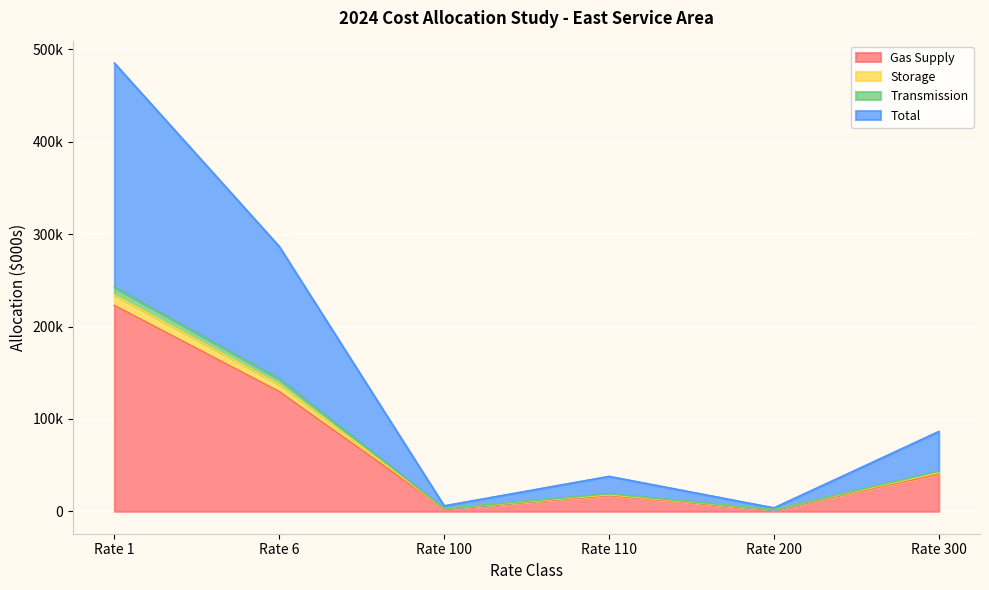

Where is the first local maximum for Transmission?

Rate 110